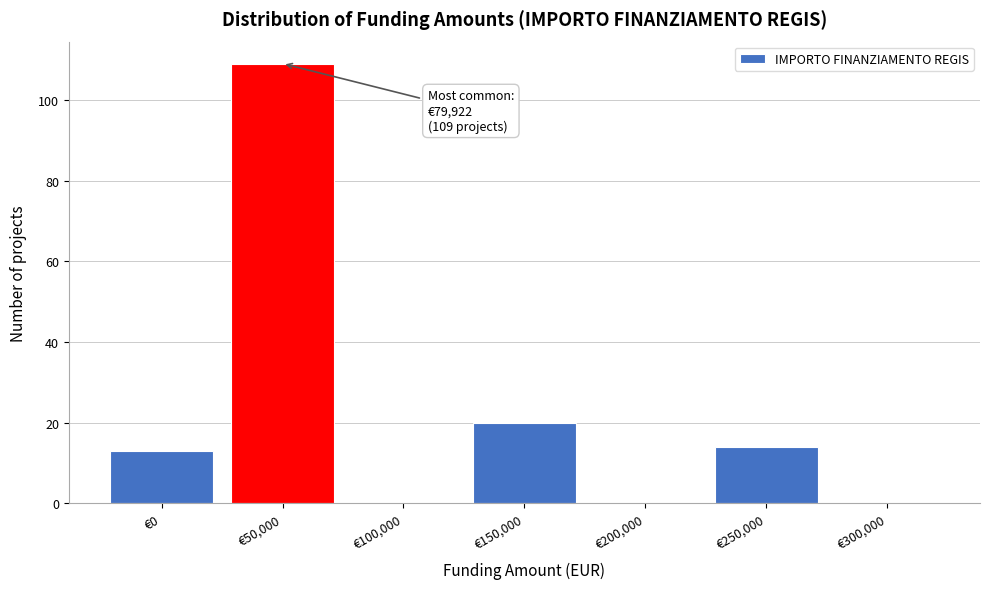

Reading left to right, extract all data points from this chart.

€0=13	€50,000=109	€100,000=0	€150,000=20	€200,000=0	€250,000=14	€300,000=0